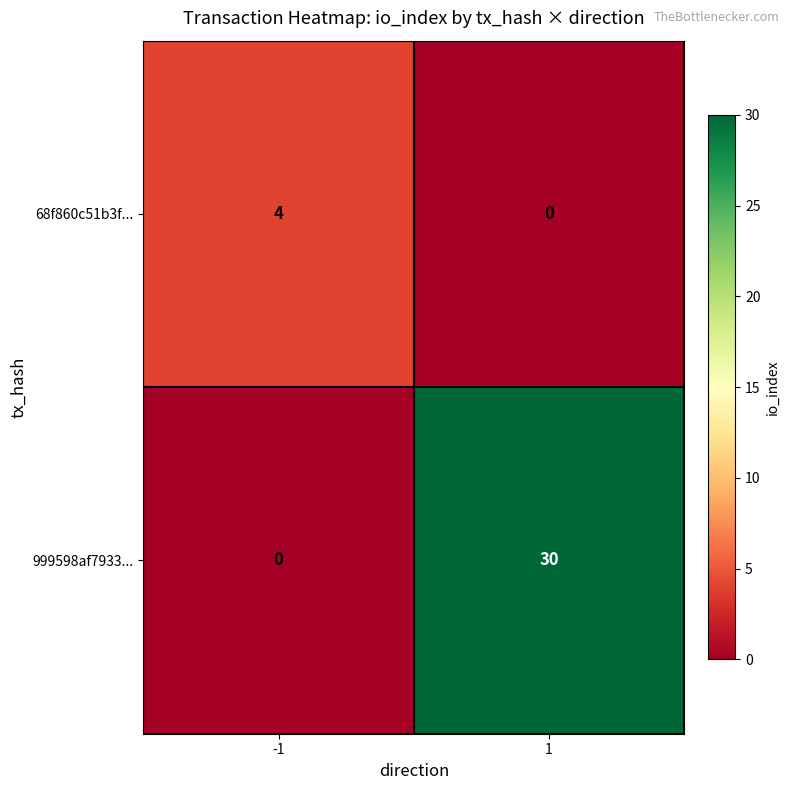

How many data points in 68f860c51b3f... are less than 4?

1